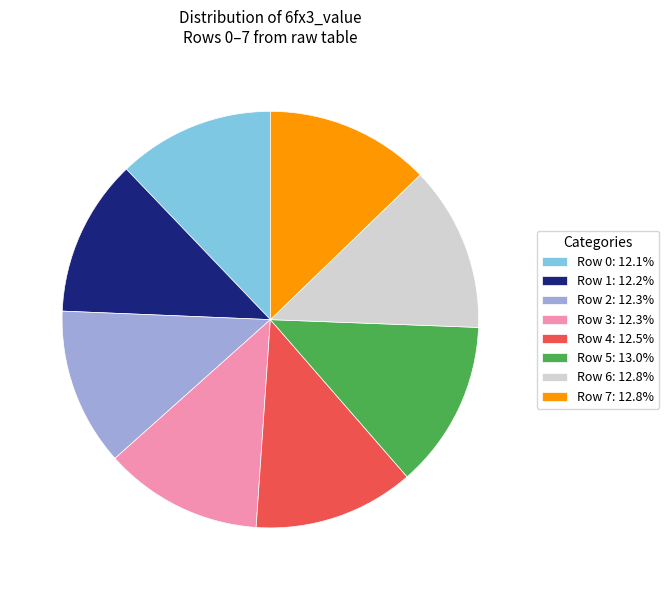

Is there any slice that represents more than half of the pie?

No